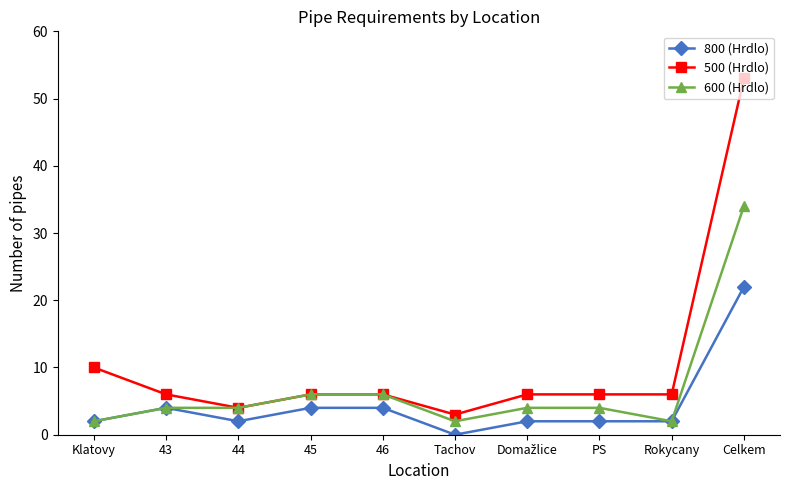

At which category does the chart reach its peak across all series?

Celkem